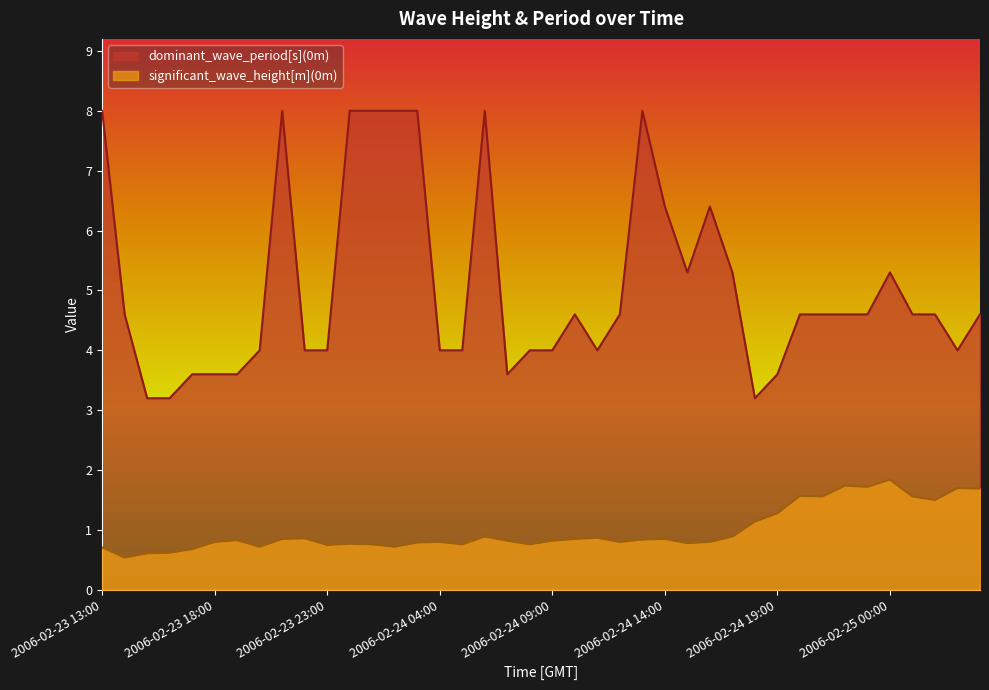

What is the label of the 11th point from the right?

2006-02-24 18:00